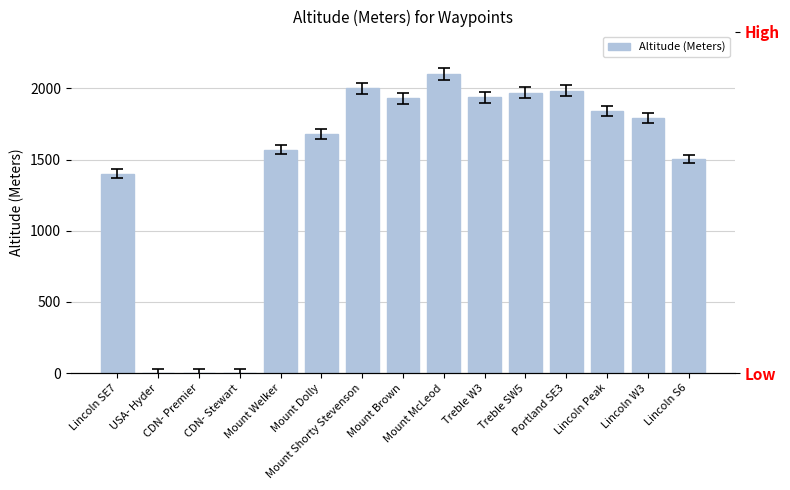

Which label corresponds to the smallest value in the chart?

USA- Hyder